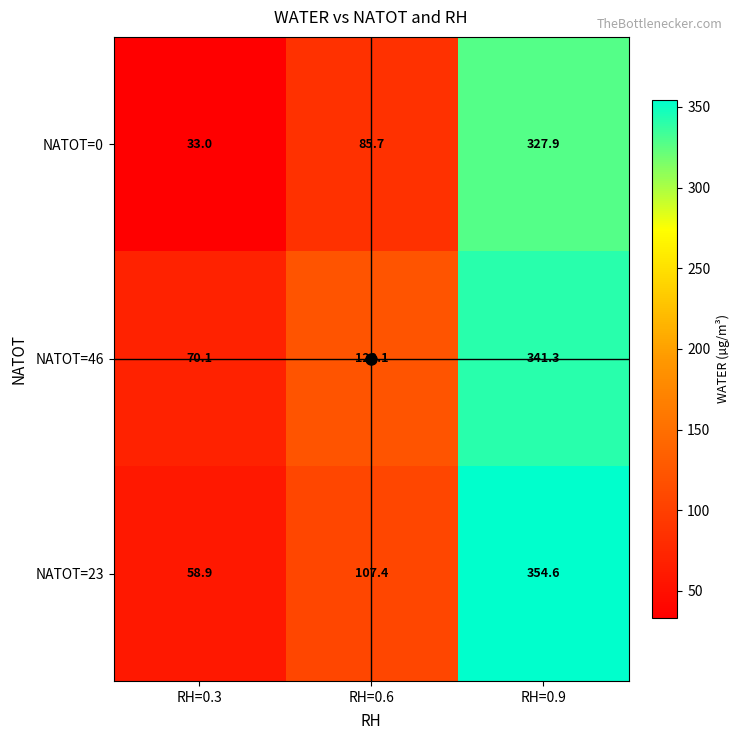

Read the NATOT=46 value at RH=0.6.

122.1